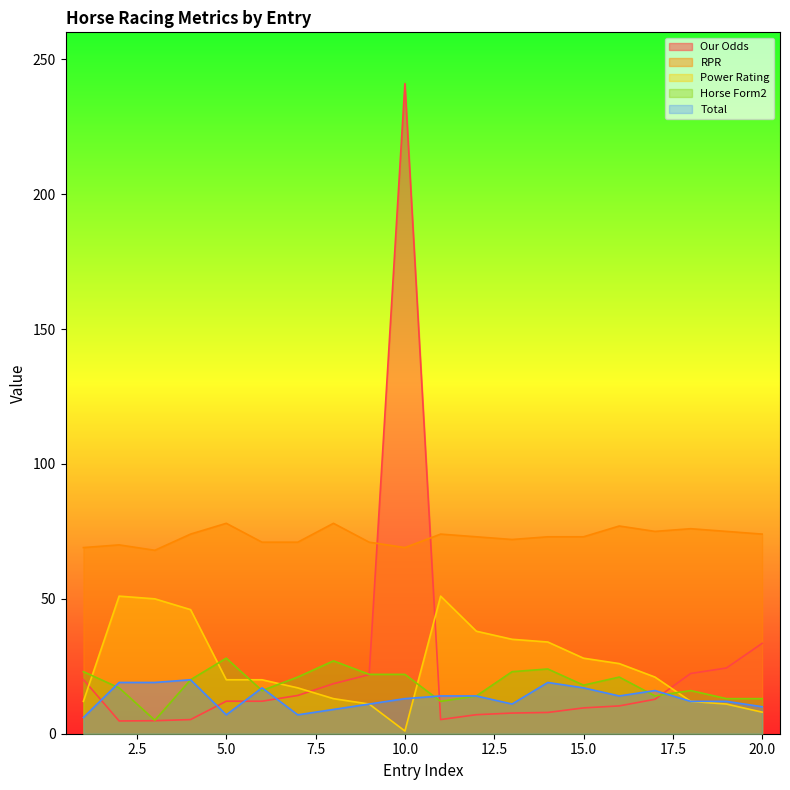

How many data points in Horse Form2 are less than 20?

10